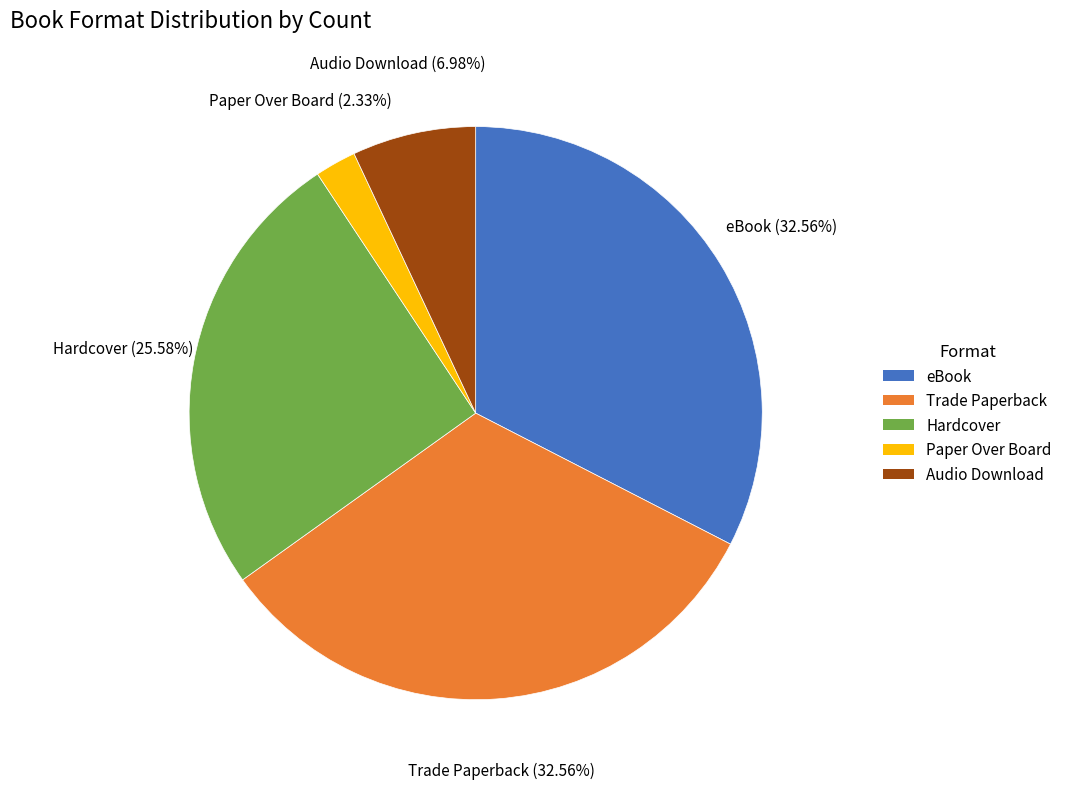

What percentage is the Audio Download slice, to the nearest percent?

7%